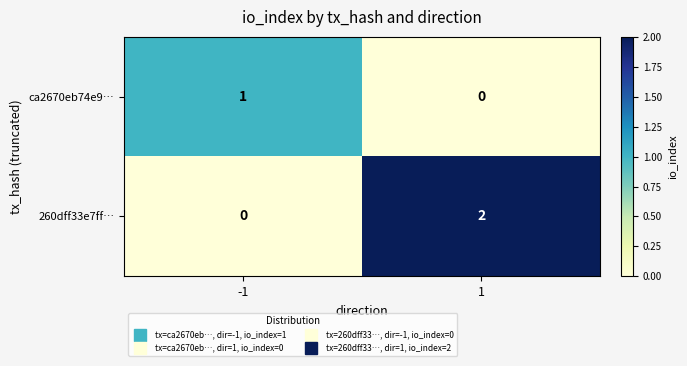

Rank the series by their average value, from lowest to highest.

ca2670eb74e9…, 260dff33e7ff…